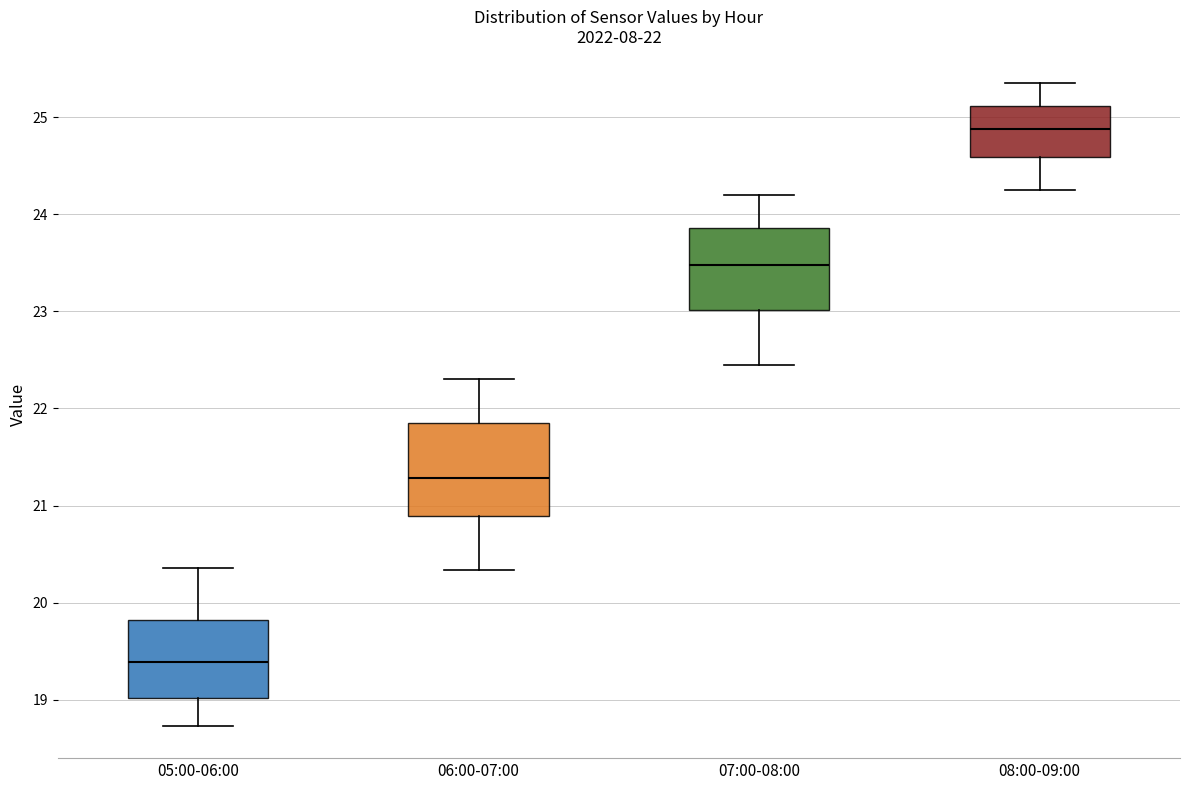

Comparing the boxes themselves (not the whiskers), which one is the tallest?

06:00-07:00